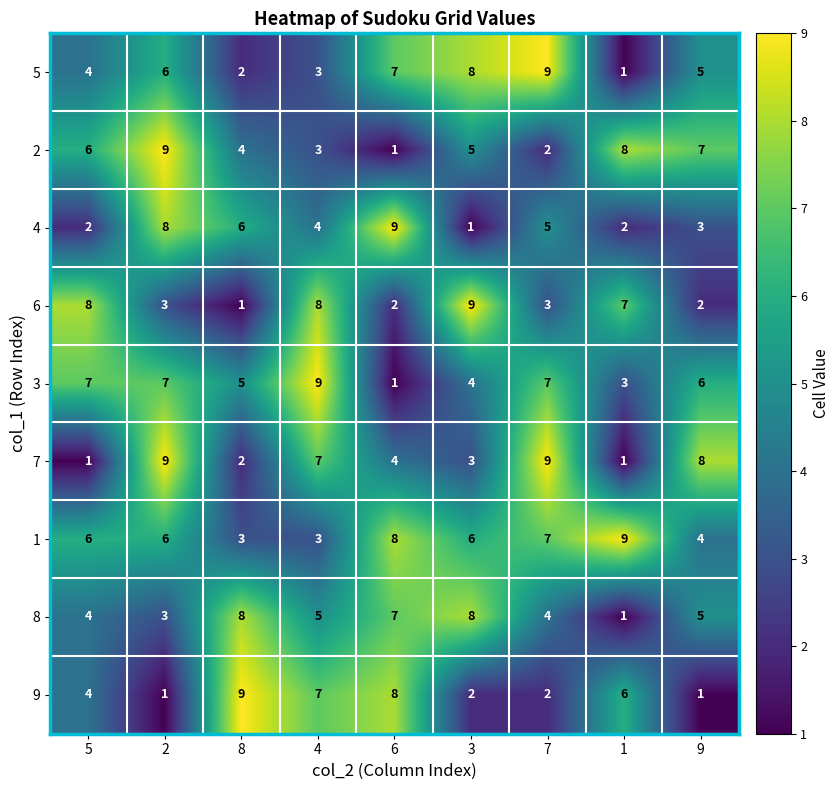

The value of 2 at 7 is 1. True or false?

False